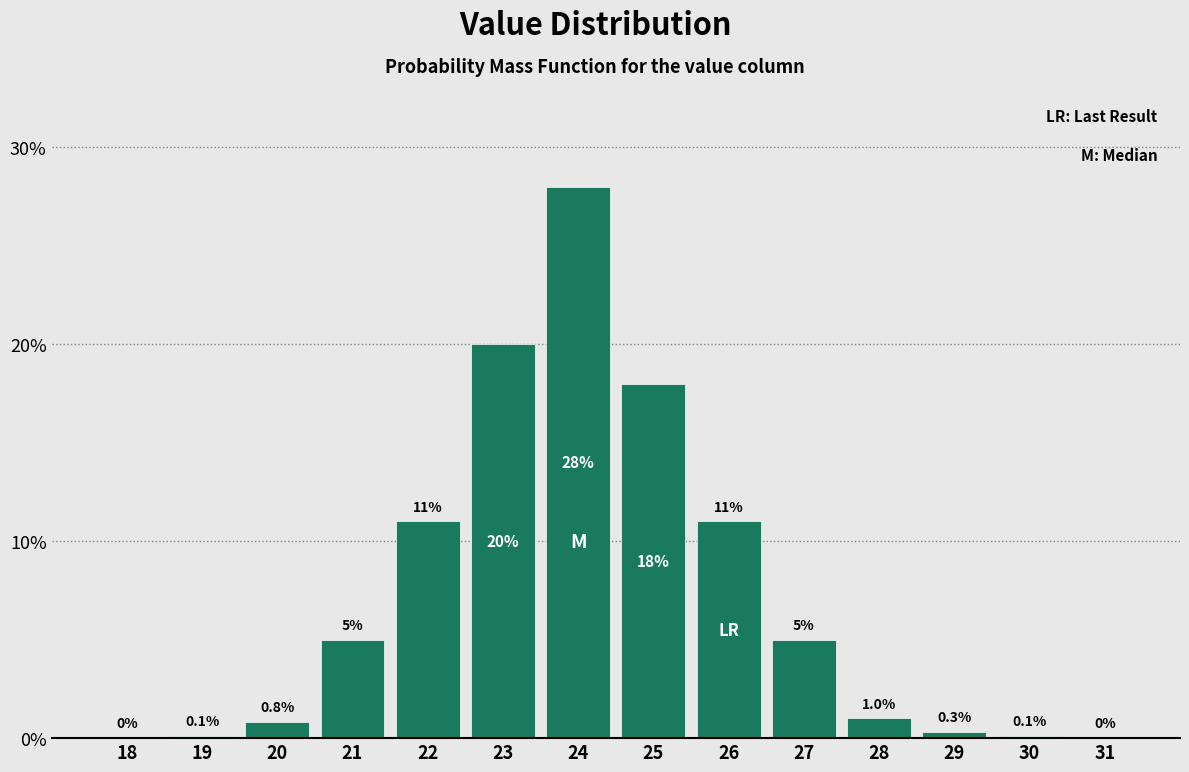

Reading right to left, extract all data points from this chart.

31=0.0	30=0.1	29=0.3	28=1.0	27=5.0	26=11.0	25=18.0	24=28.0	23=20.0	22=11.0	21=5.0	20=0.8	19=0.1	18=0.0